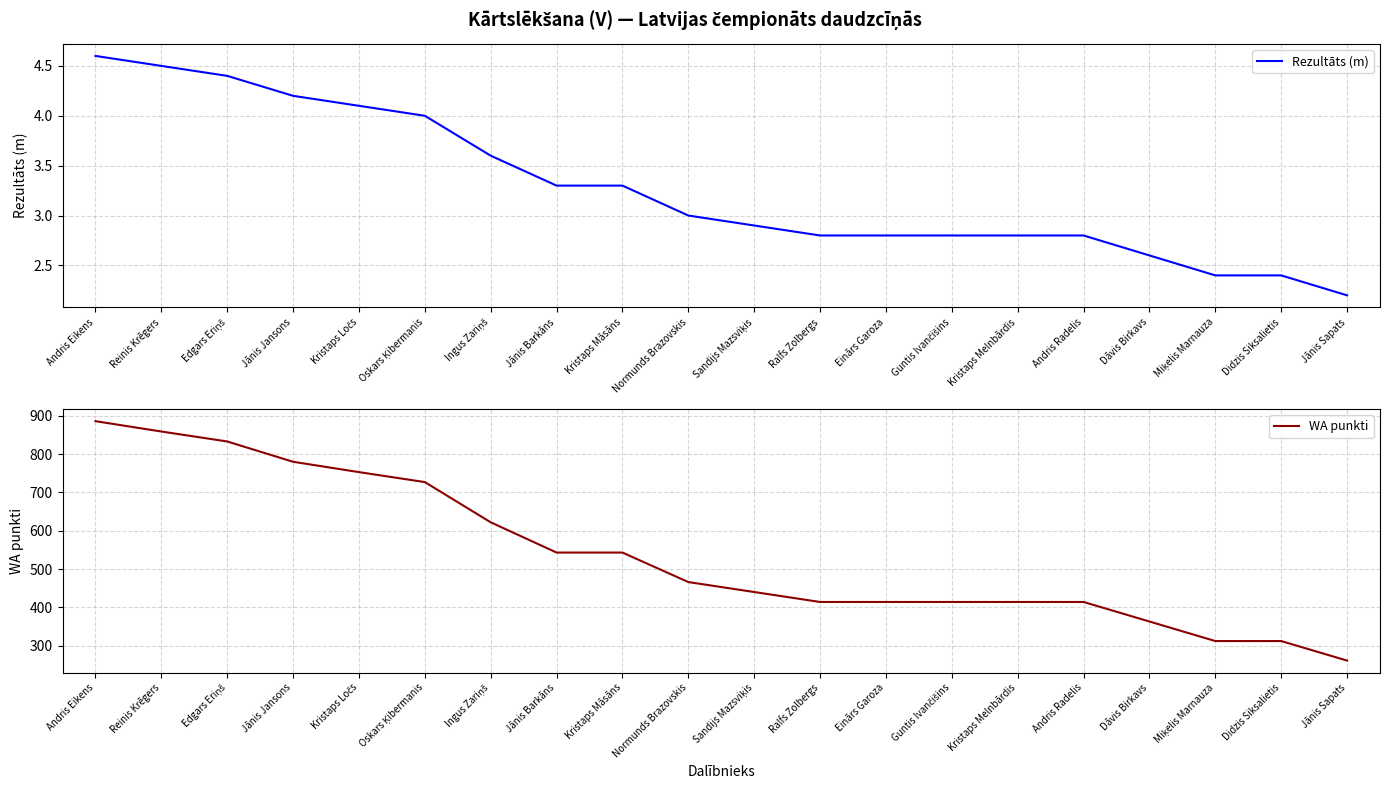

List the series in order of their overall mean, highest first.

WA punkti, Rezultāts (m)